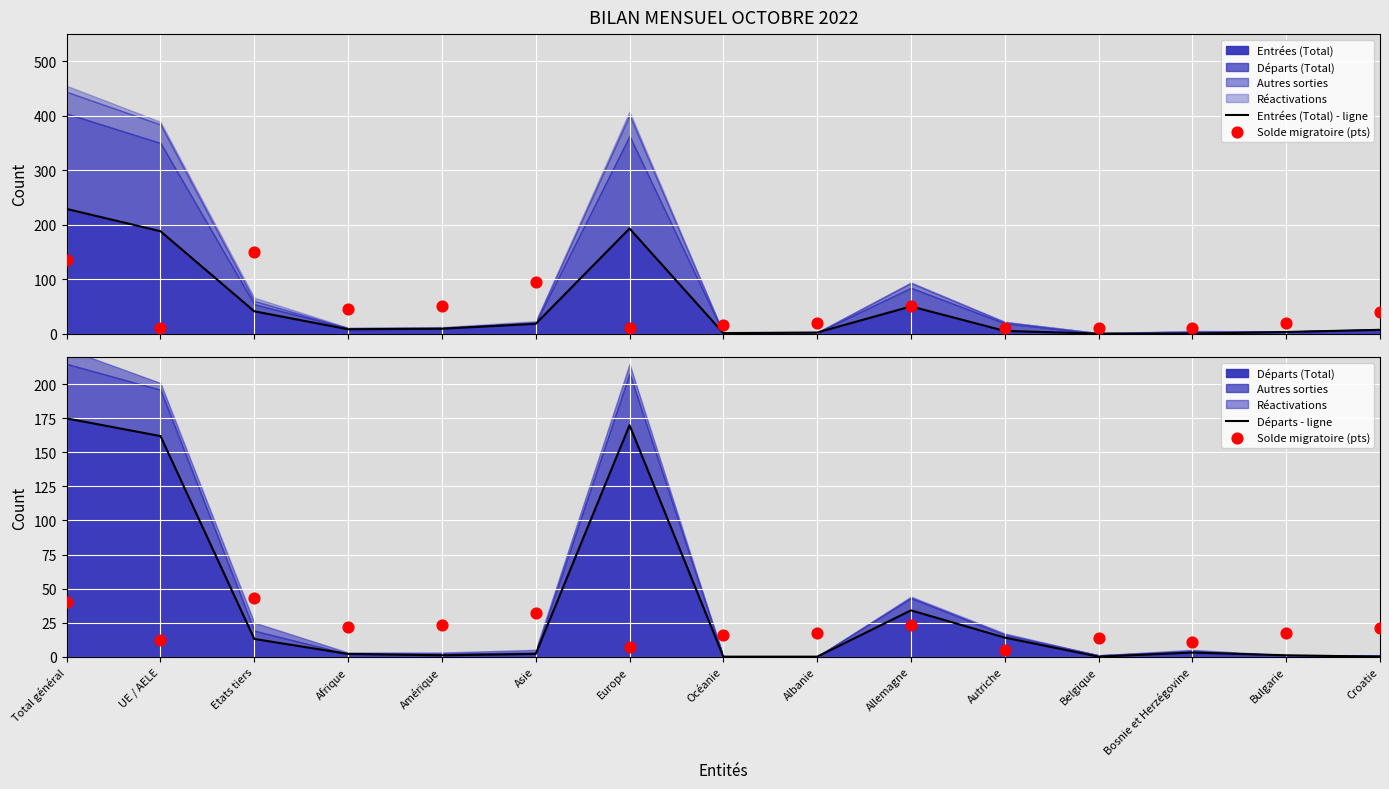

At how many categories does at least one series exceed 60?

3